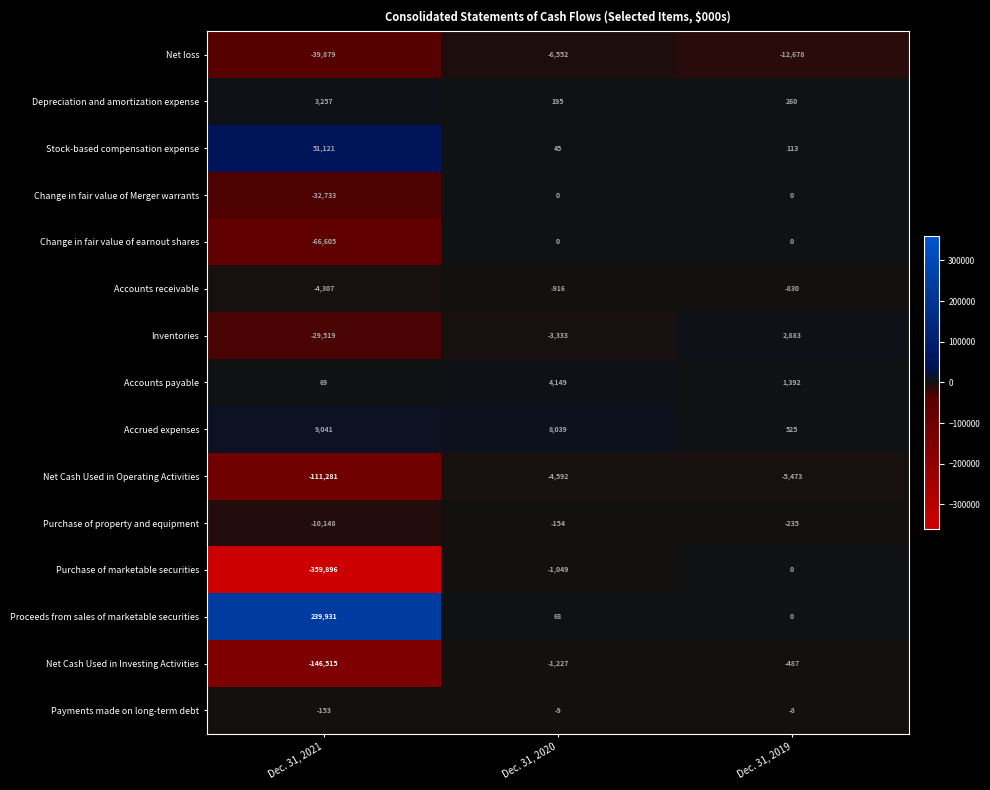

What is the sum of all Change in fair value of earnout shares values?

-66605